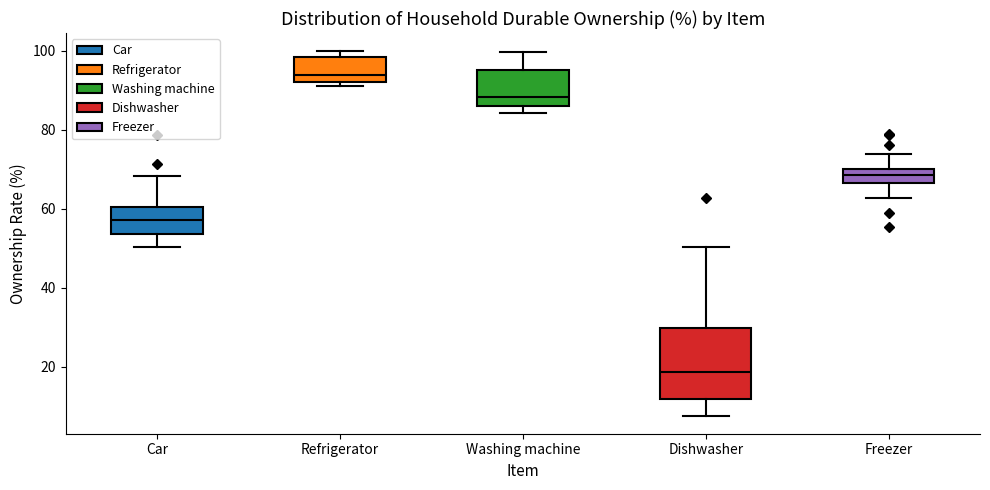

Reading left to right, read every box against the y-axis: the position of its median line, the range the box covers, and the ends of its whiskers. The values are not printed on the chart, so give them approximately, as read against the axis.

Car: median 58, box 54 to 60, whiskers 50 to 68
Refrigerator: median 94, box 92 to 98, whiskers 92 (just below the box's lower edge) to 100
Washing machine: median 88, box 86 to 96, whiskers 84 to 100
Dishwasher: median 18, box 12 to 30, whiskers 8 to 50
Freezer: median 68, box 66 to 70, whiskers 62 to 74